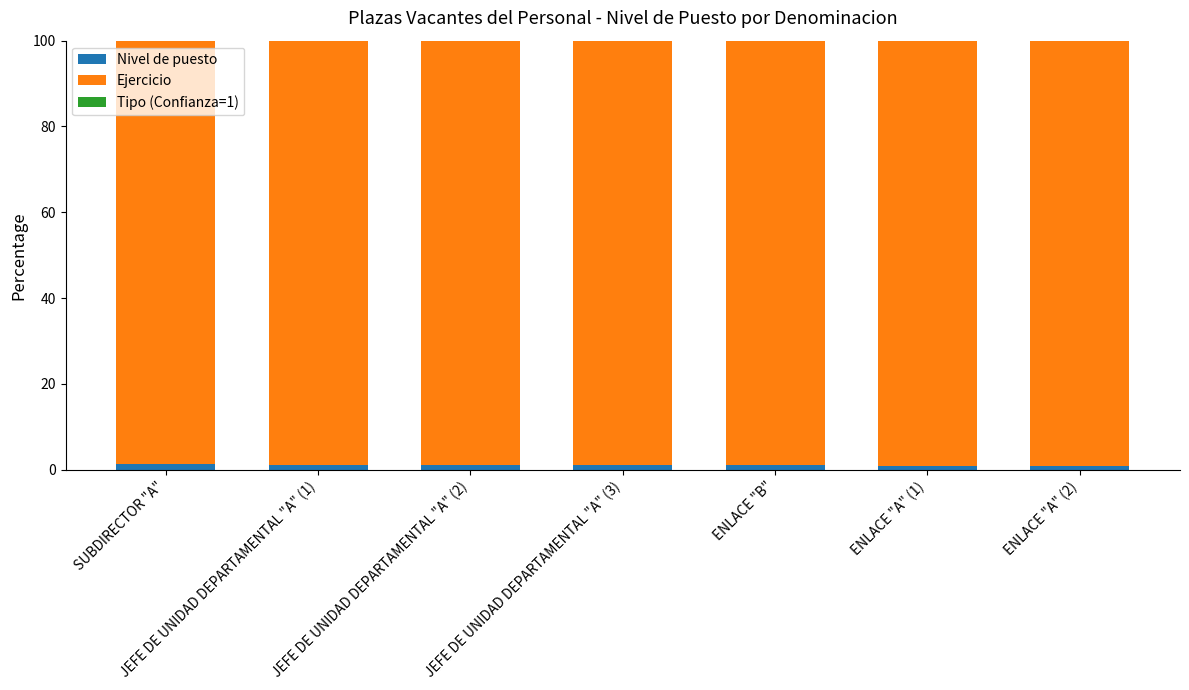

Count the Tipo (Confianza=1) values in the range 0 to 1.

7